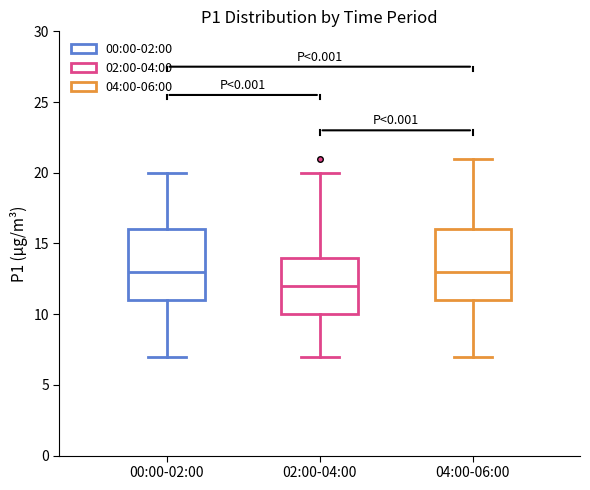

Where is the lower edge of the box for 00:00-02:00 on the y-axis? The values are not printed on the chart, so give them approximately, as read against the axis.

11